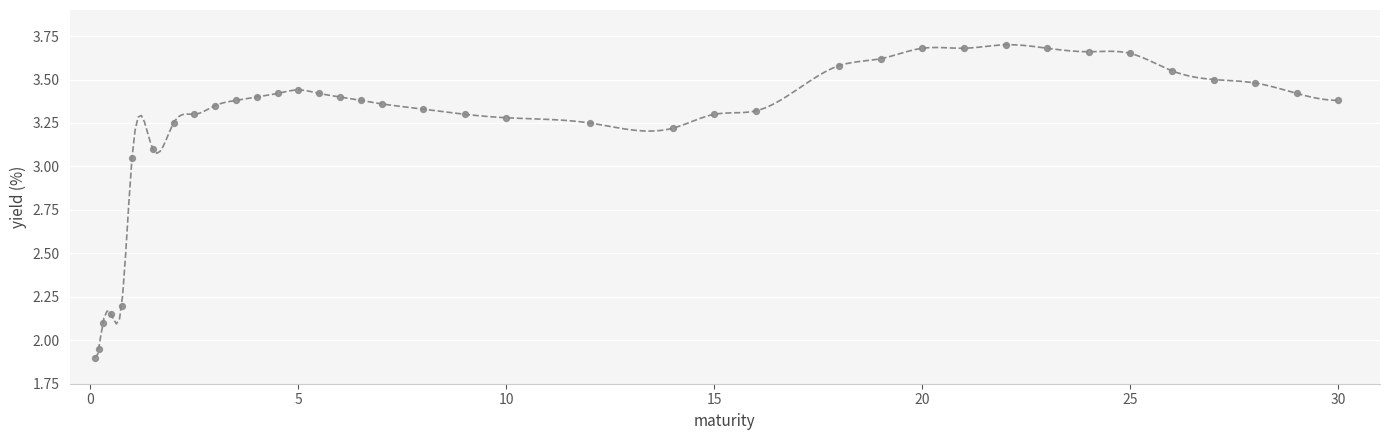

What is the range of X values (max minus min)?

29.9